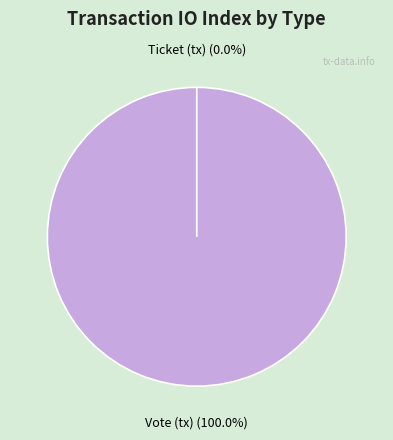

Count the number of slices in the pie.

2